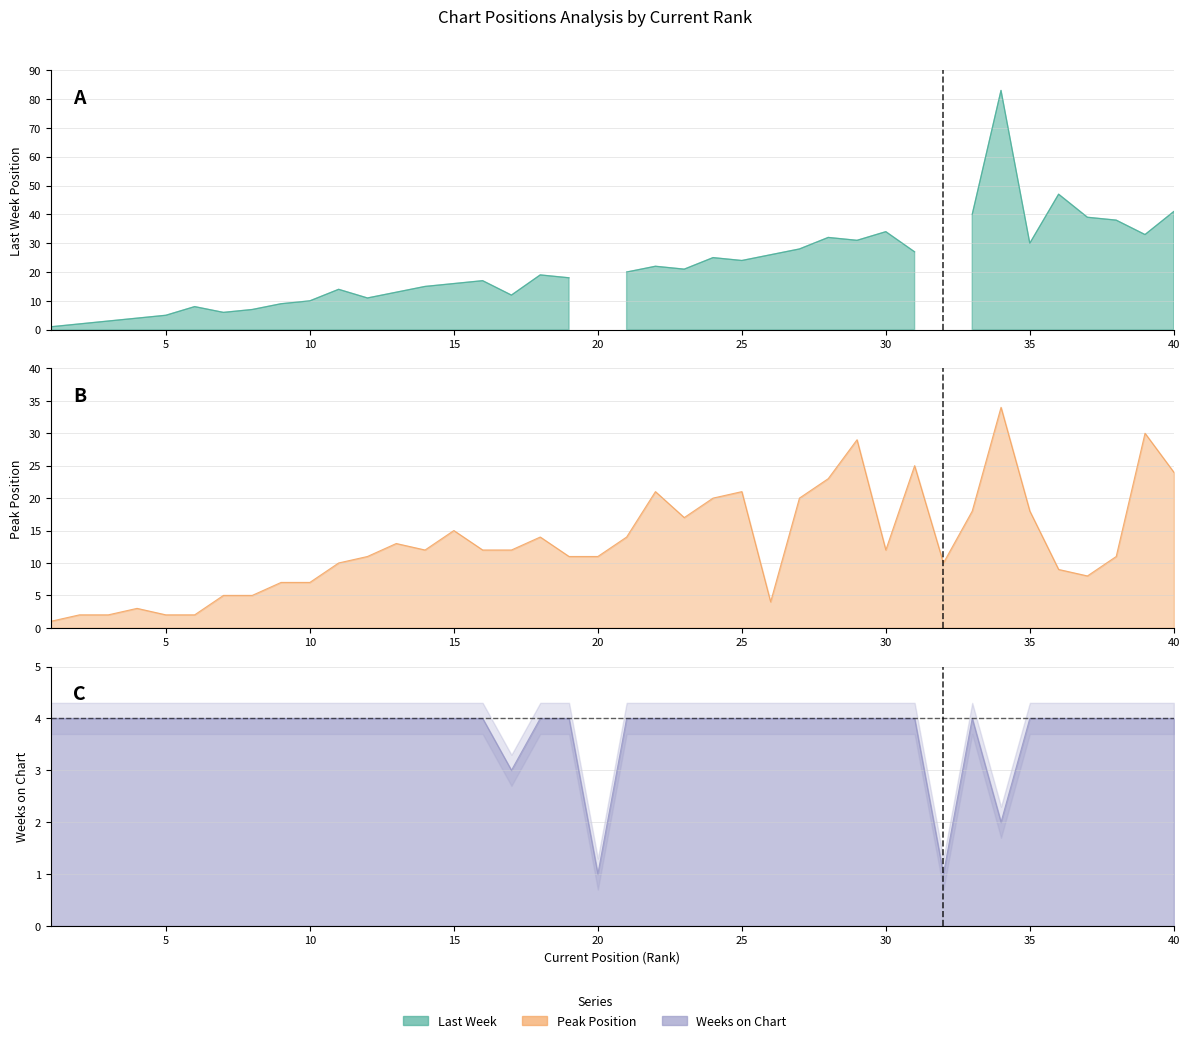

How many data points in Peak Position are less than 12?

19